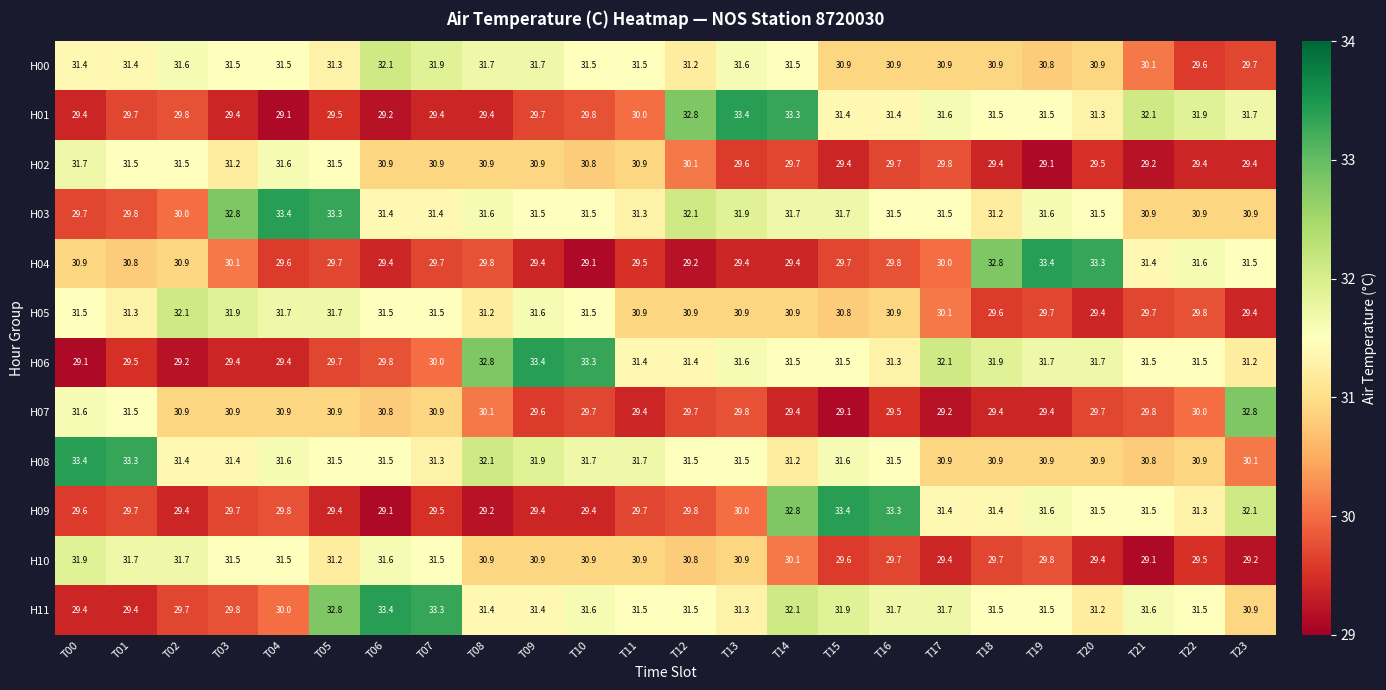

Where is H02 nearest to the value 30?

T12